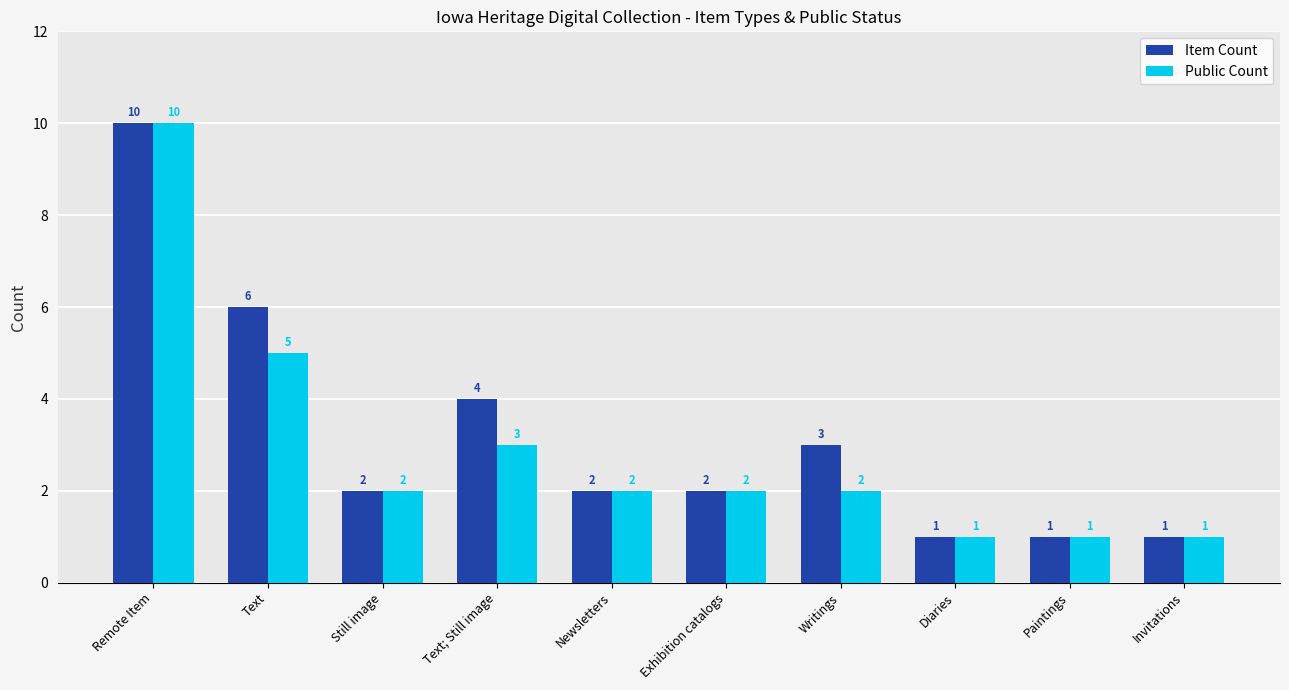

How many distinct data groups are displayed?

2